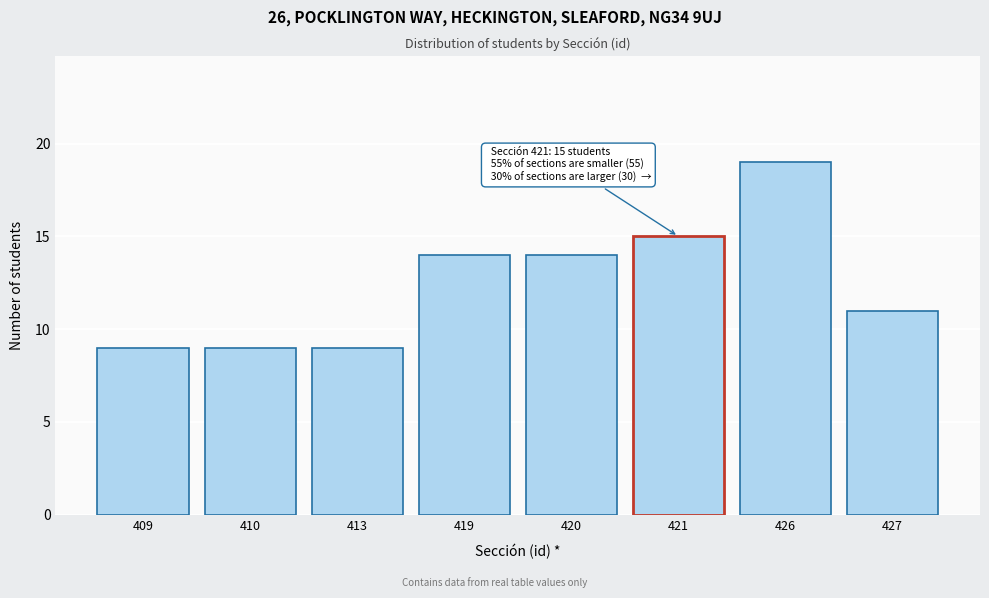

Reading right to left, list all the values displayed in this chart.

427=11	426=19	421=15	420=14	419=14	413=9	410=9	409=9